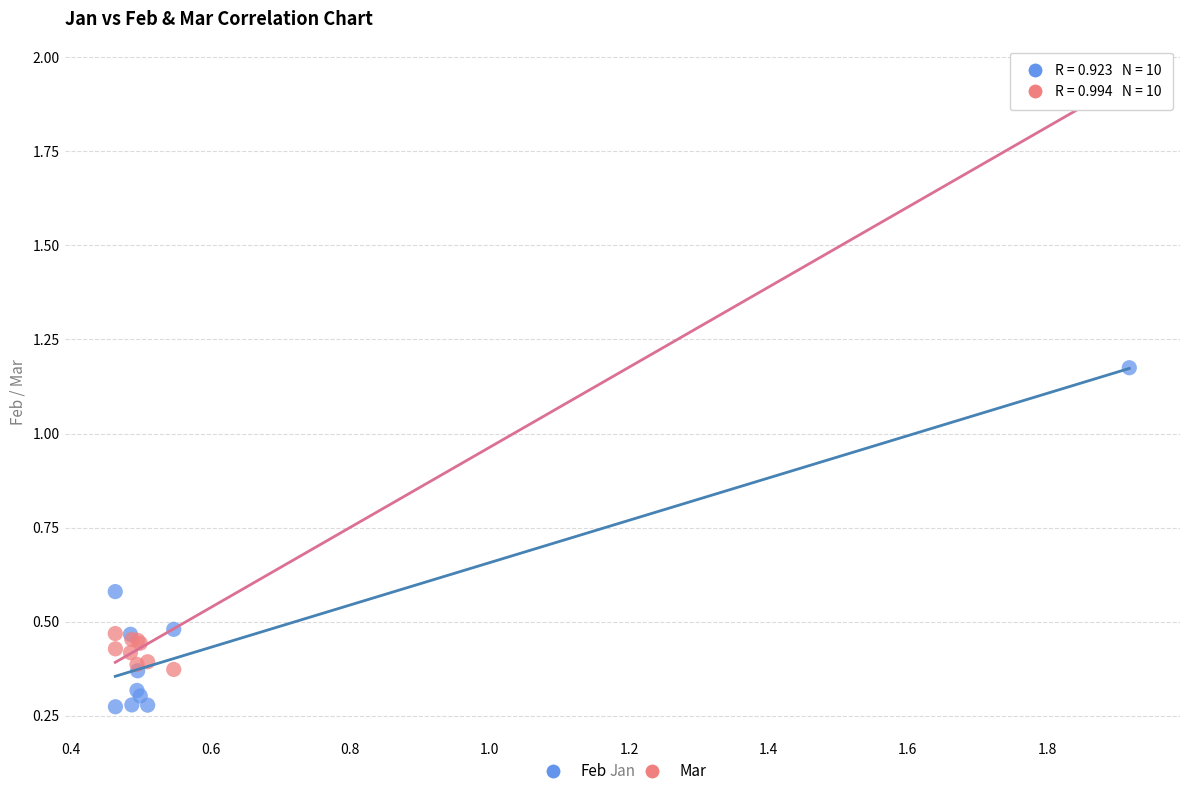

Which series reaches the minimum Y coordinate?

Feb